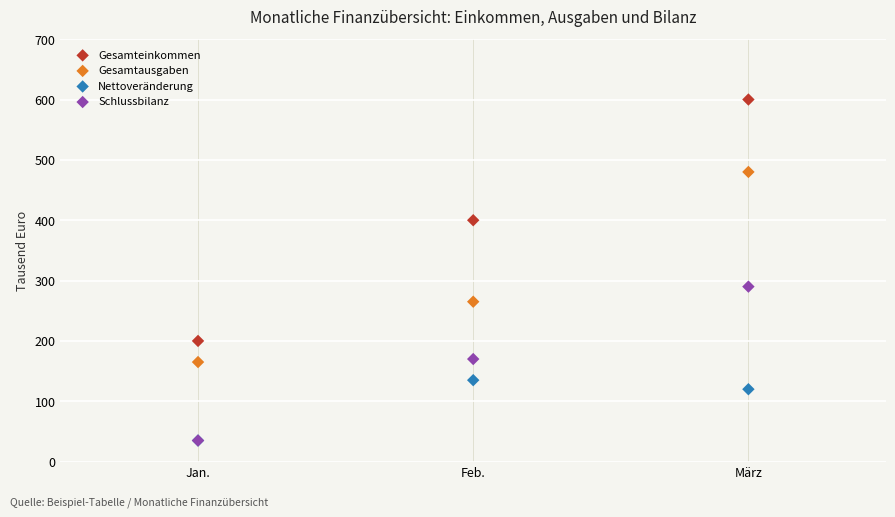

In the Nettoveränderung series, what Y value is closest to 85?

120